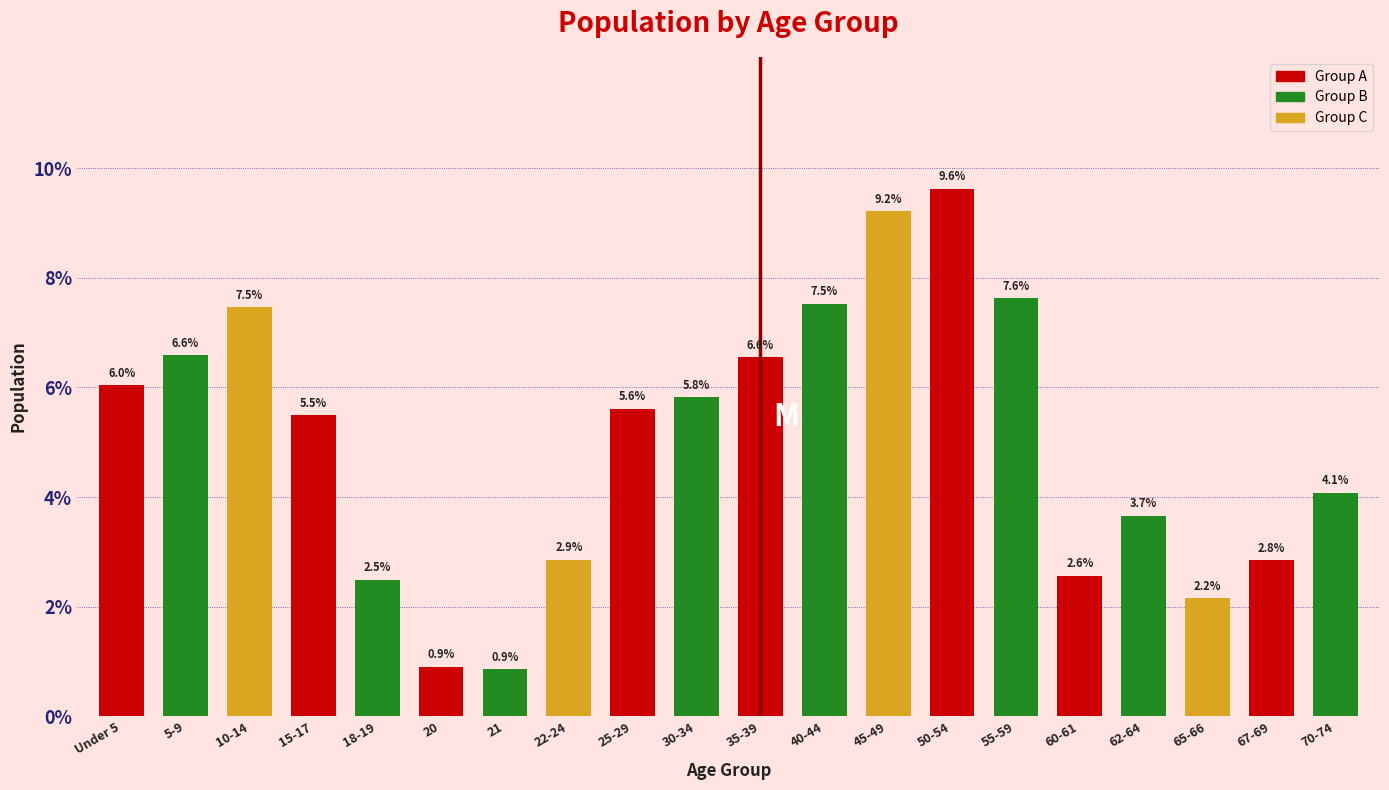

Reading right to left, list all the values displayed in this chart.

70-74=4.1	67-69=2.8	65-66=2.2	62-64=3.7	60-61=2.6	55-59=7.6	50-54=9.6	45-49=9.2	40-44=7.5	35-39=6.6	30-34=5.8	25-29=5.6	22-24=2.9	21=0.9	20=0.9	18-19=2.5	15-17=5.5	10-14=7.5	5-9=6.6	Under 5=6.0